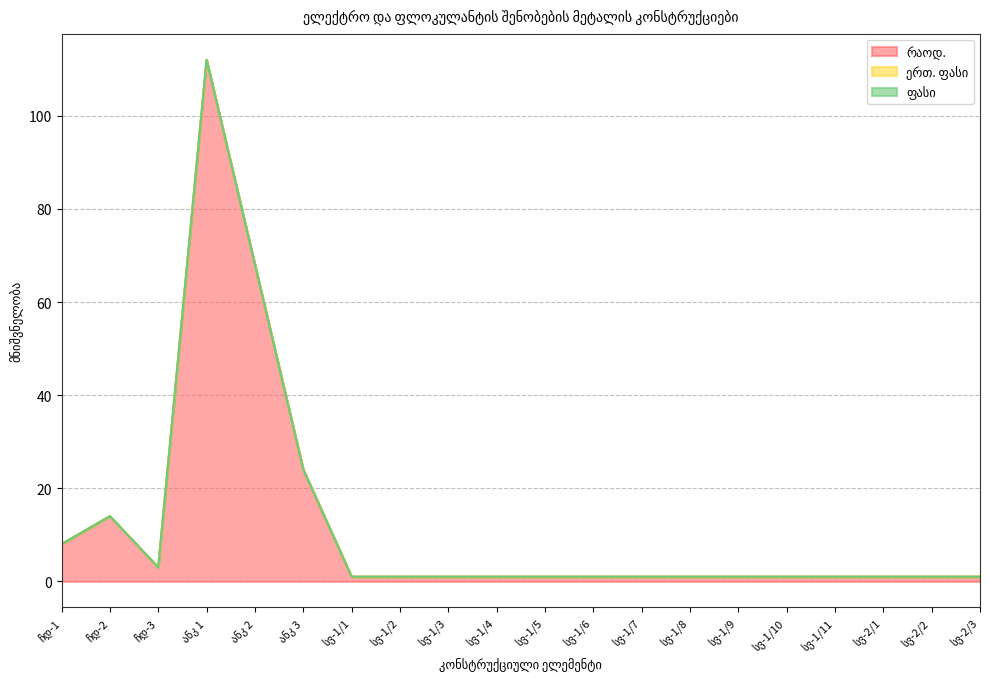

The რაოდ. series shows 2 at სვ-1/4. True or false?

False